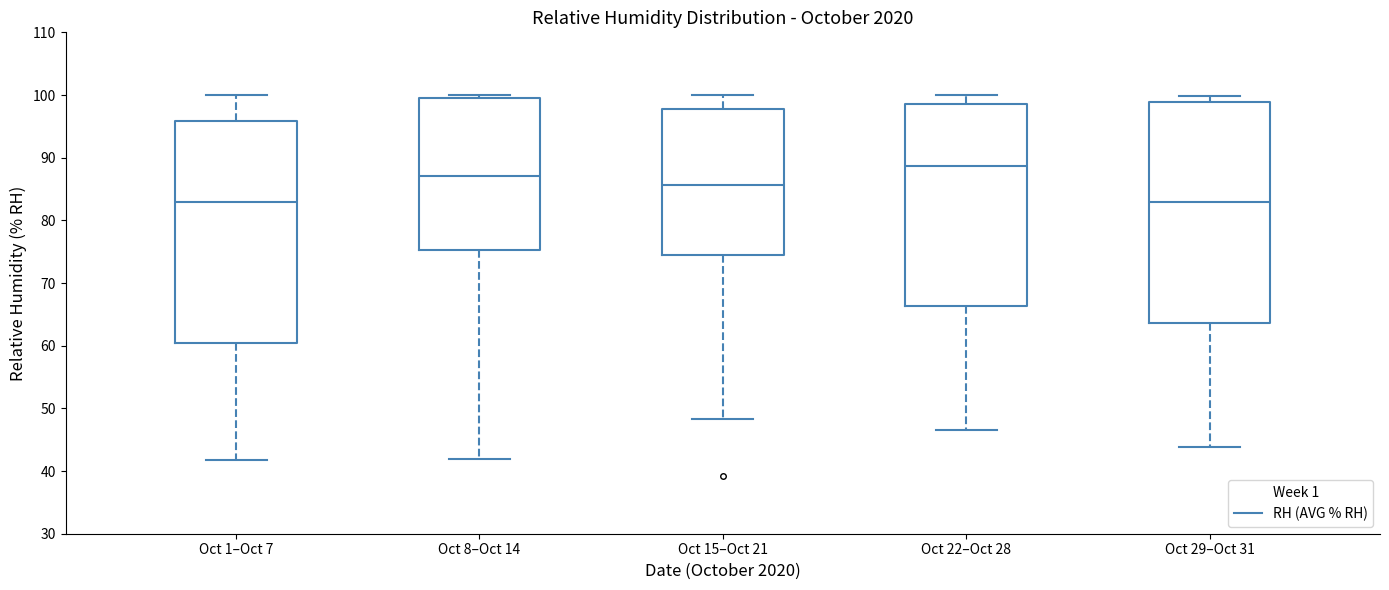

Where does the lower whisker of the box for Oct 29–Oct 31 end on the y-axis? The values are not printed on the chart, so give them approximately, as read against the axis.

44